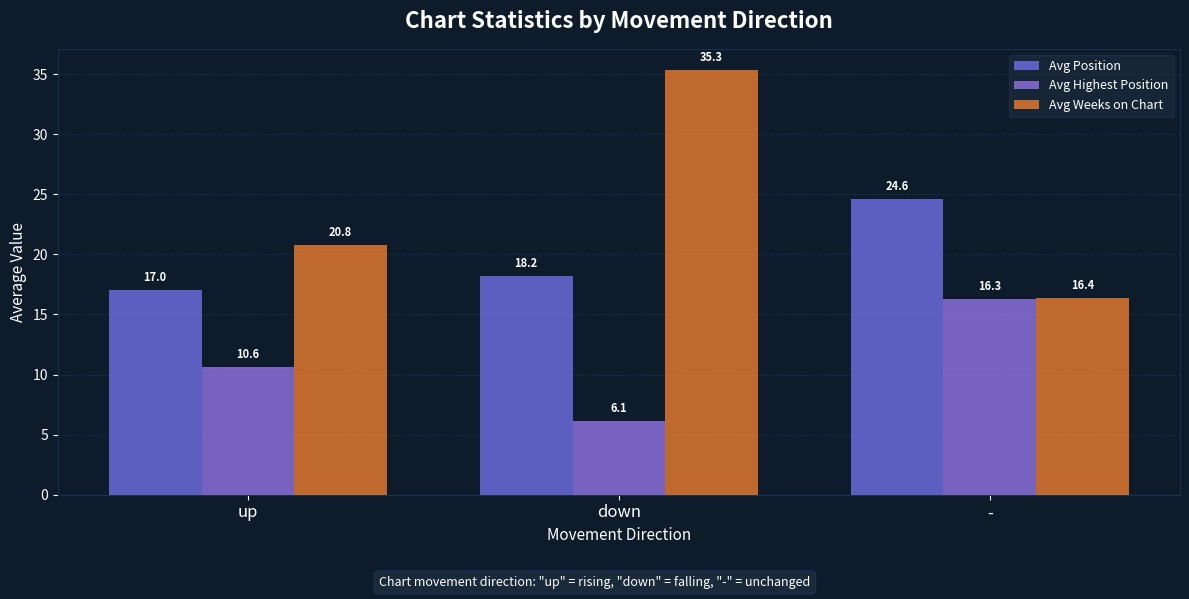

What value does the Avg Weeks on Chart series have at -?

16.4